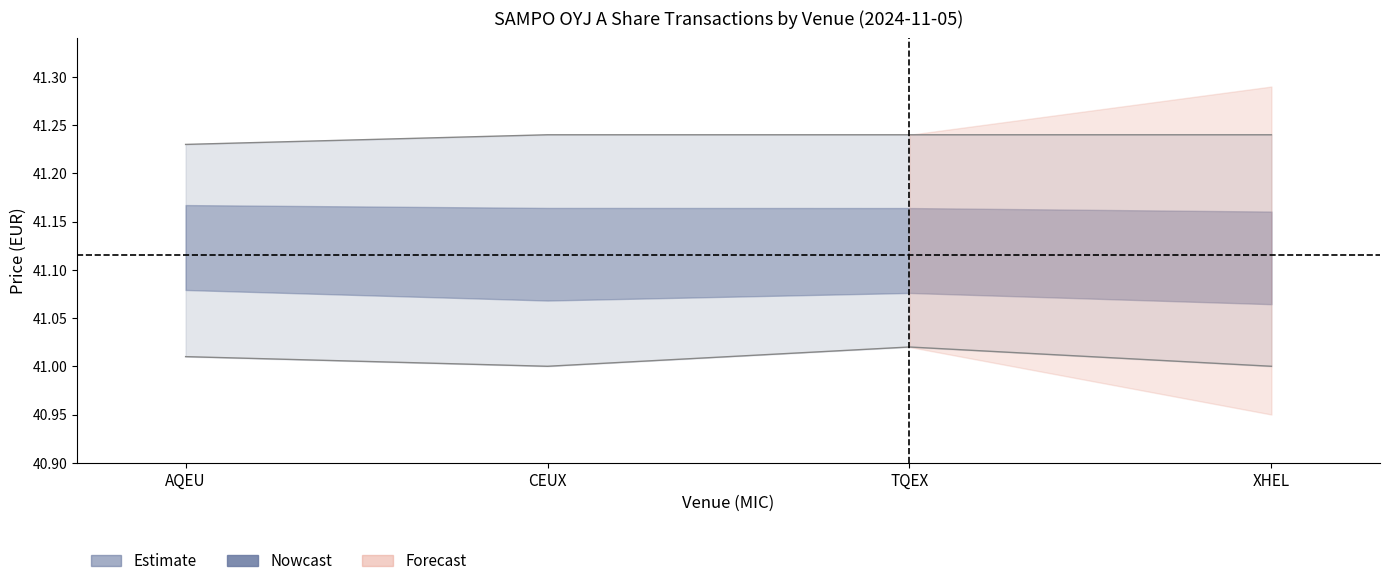

True or false: Highest Price and Lowest Price intersect in this chart.

False